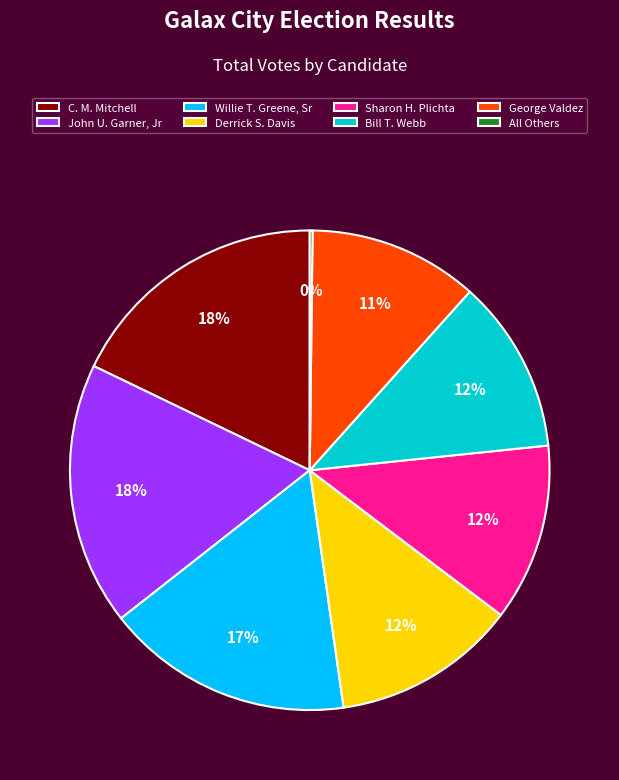

The George Valdez slice represents 11% of the pie. True or false?

True